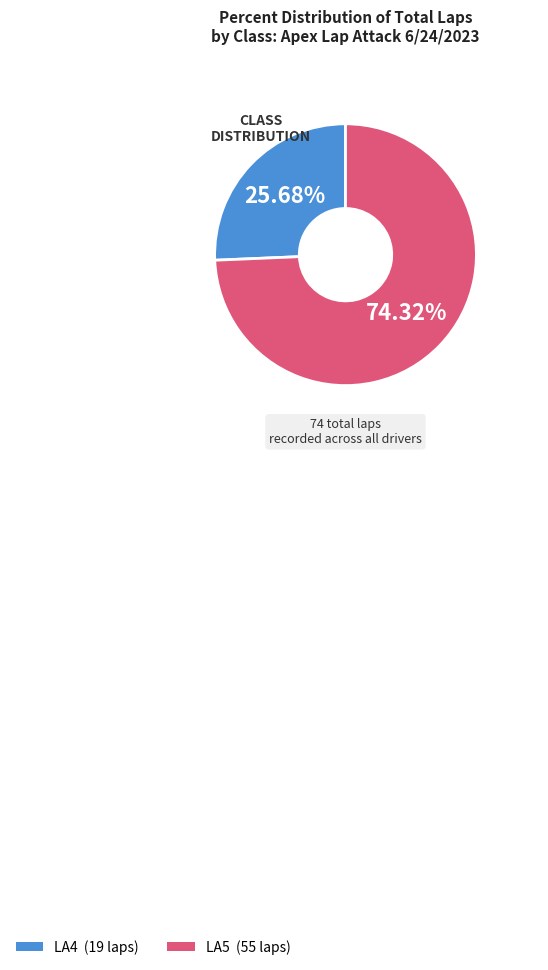

Does any single category account for the majority?

Yes